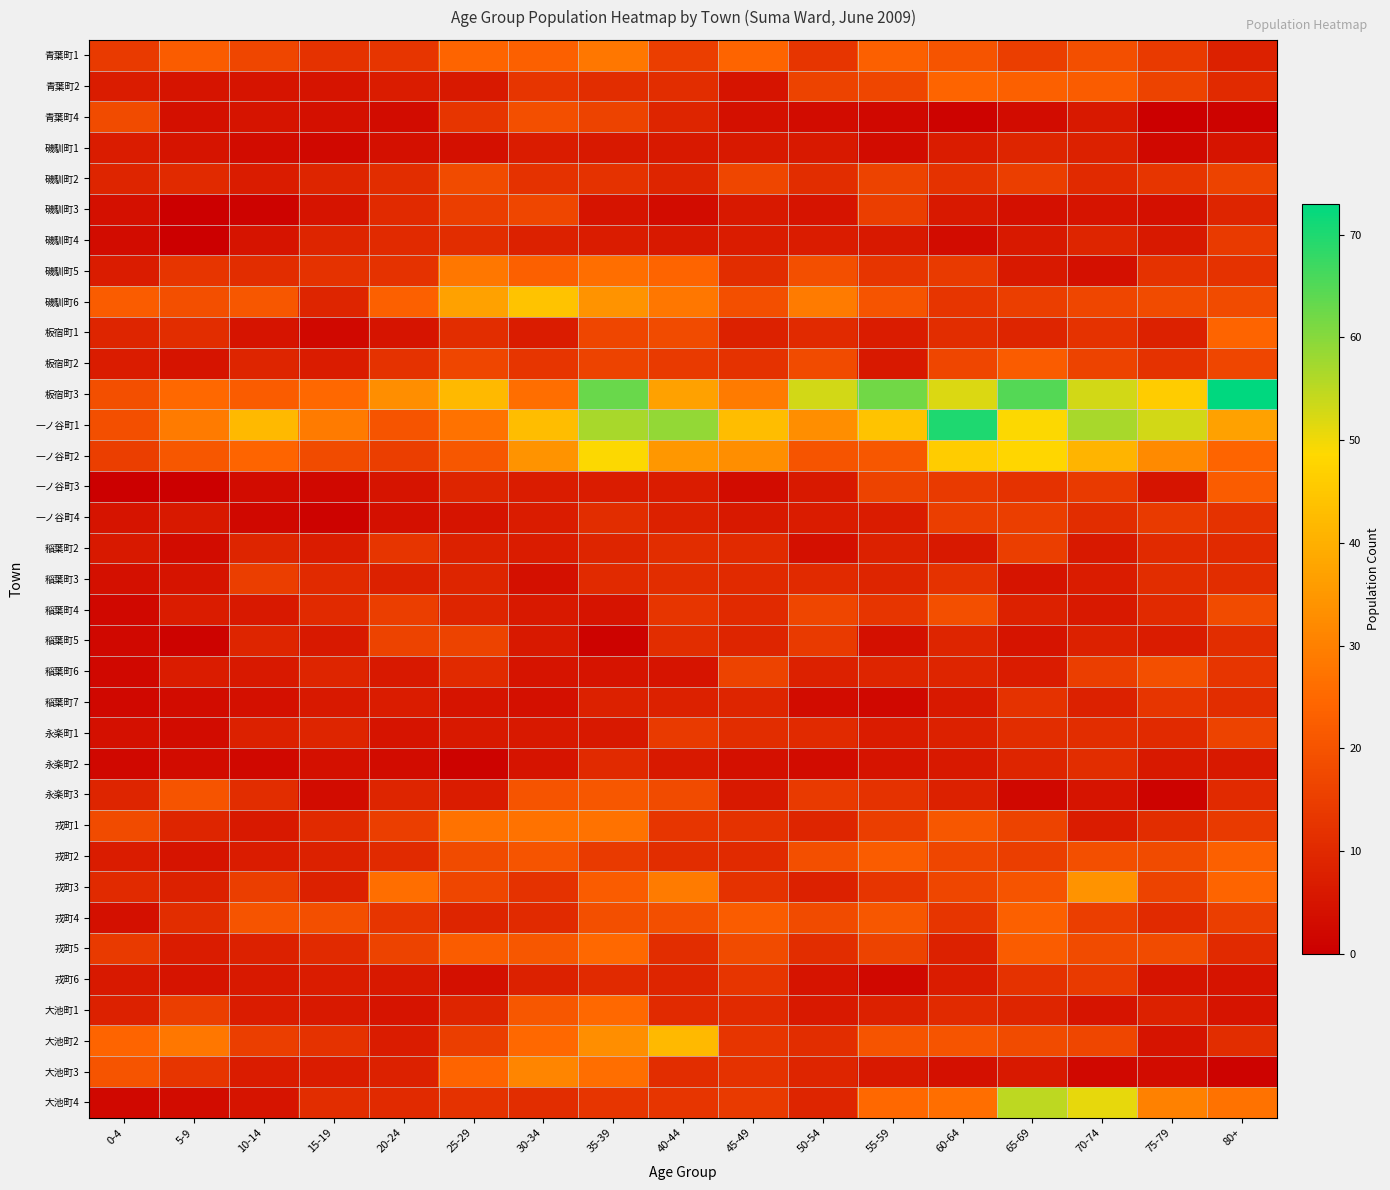

Which series has the largest total across all categories?

板宿町3